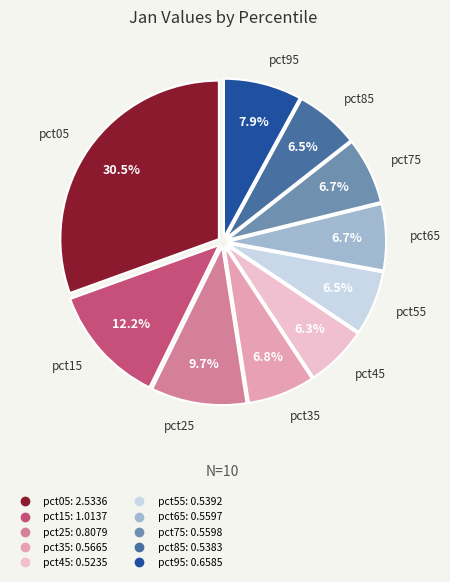

To the nearest percent, what is the combined percentage of pct05 and pct15?

43%